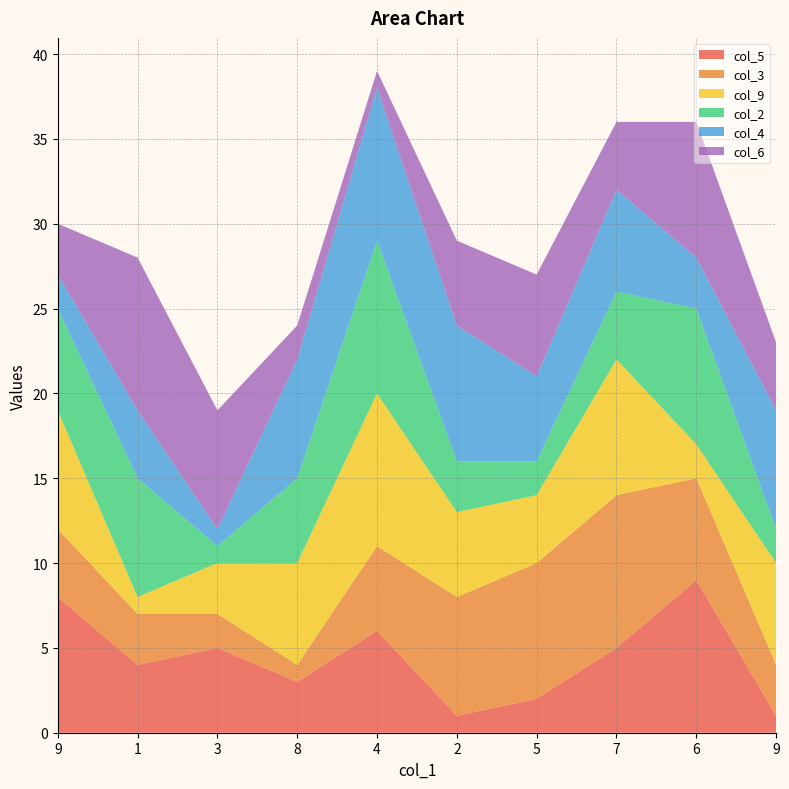

Reading left to right, extract all data points from this chart.

col_5: 9=8	1=4	3=5	8=3	4=6	2=1	5=2	7=5	6=9	9=1
col_3: 9=4	1=3	3=2	8=1	4=5	2=7	5=8	7=9	6=6	9=3
col_9: 9=7	1=1	3=3	8=6	4=9	2=5	5=4	7=8	6=2	9=6
col_2: 9=6	1=7	3=1	8=5	4=9	2=3	5=2	7=4	6=8	9=2
col_4: 9=2	1=4	3=1	8=7	4=9	2=8	5=5	7=6	6=3	9=7
col_6: 9=3	1=9	3=7	8=2	4=1	2=5	5=6	7=4	6=8	9=4